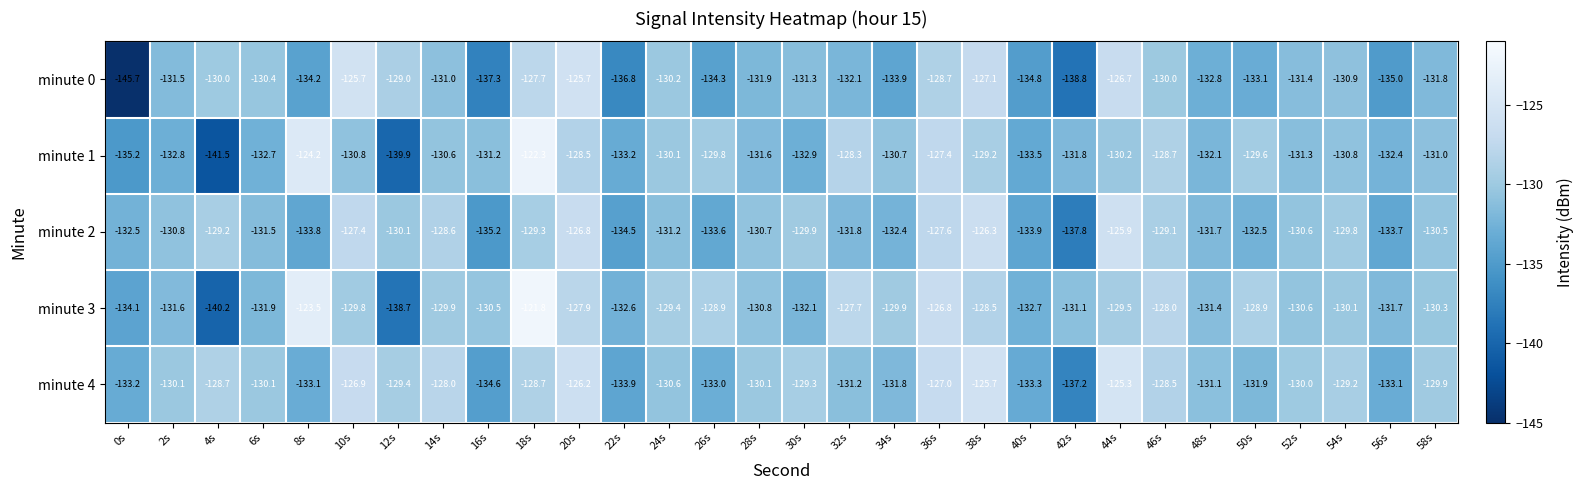

Which series has the largest total across all categories?

minute 3